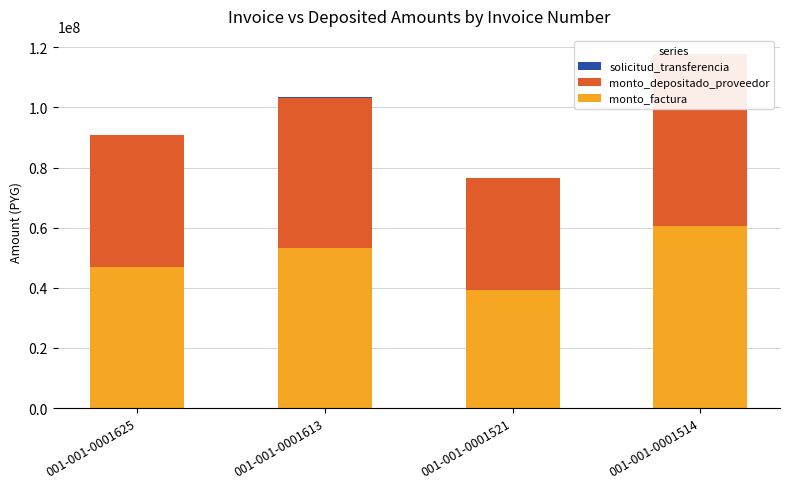

Count the solicitud_transferencia values in the range 73235 to 133666.

3